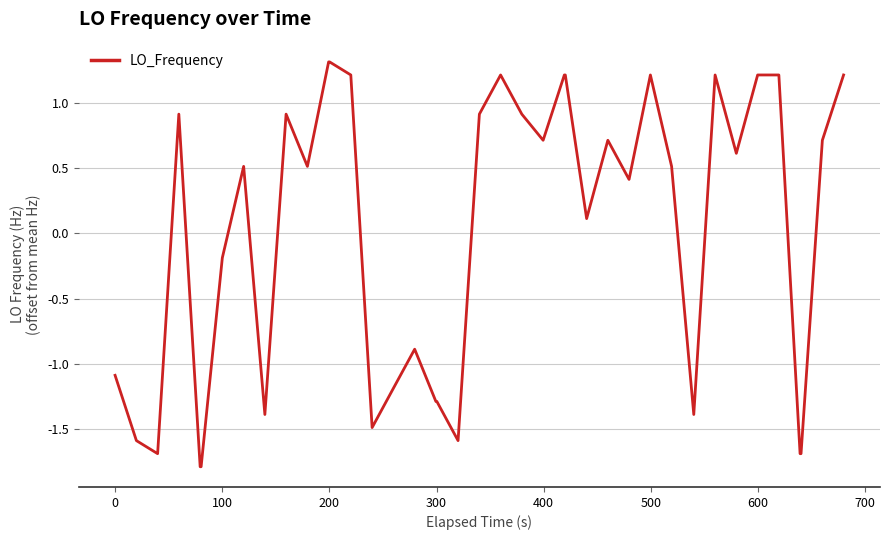

What is the maximum value shown in the chart?

1.3